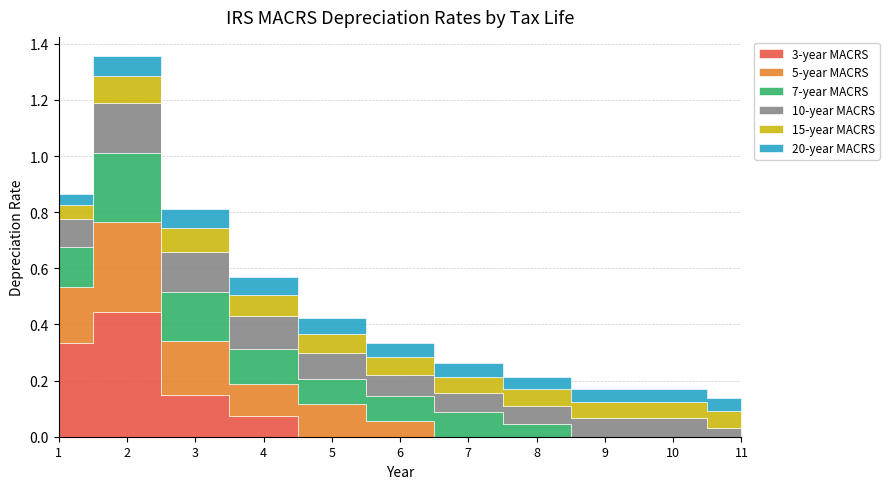

Does the chart display data point markers on the line(s)?

No